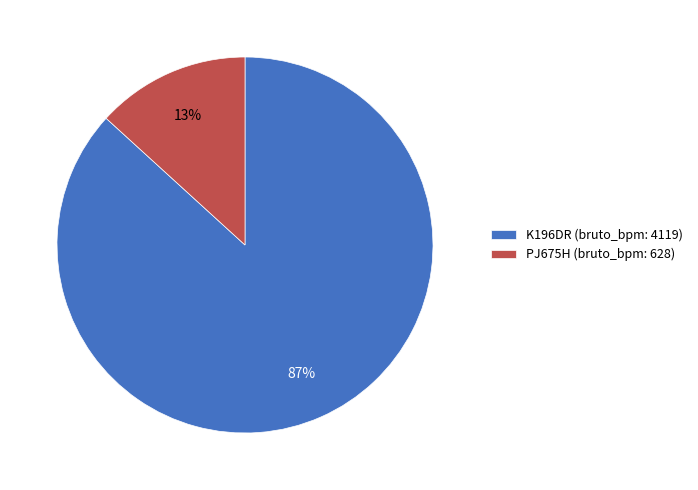

To the nearest percent, what portion does PJ675H (bruto_bpm: 628) represent?

13%